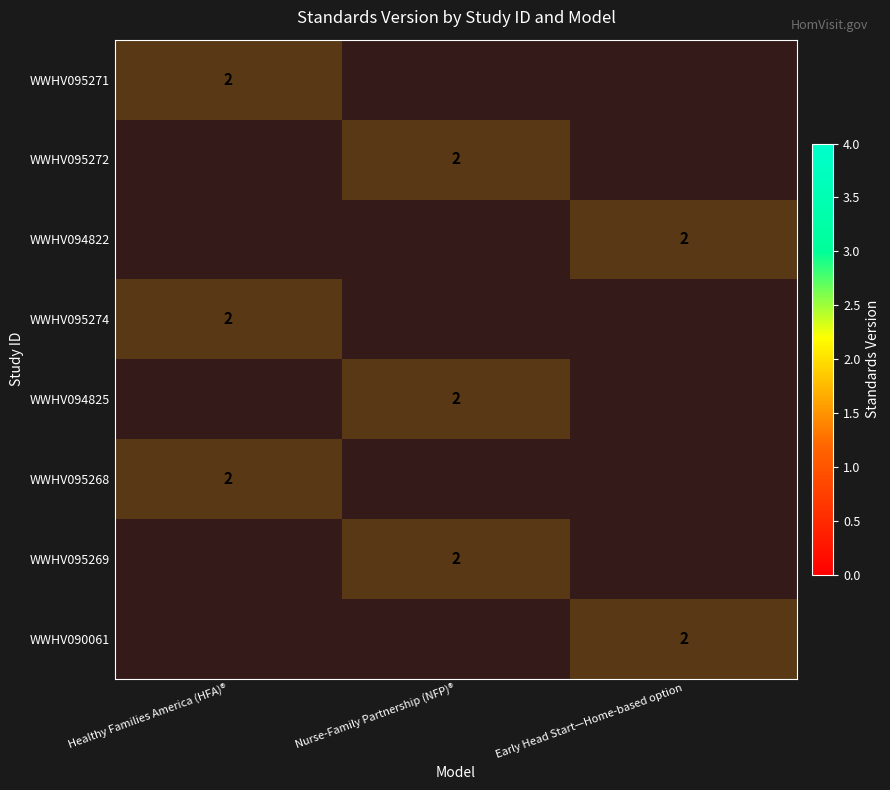

Is the value of WWHV090061 at Healthy Families America (HFA)® greater than the value of WWHV094825 at Early Head Start—Home-based option?

No